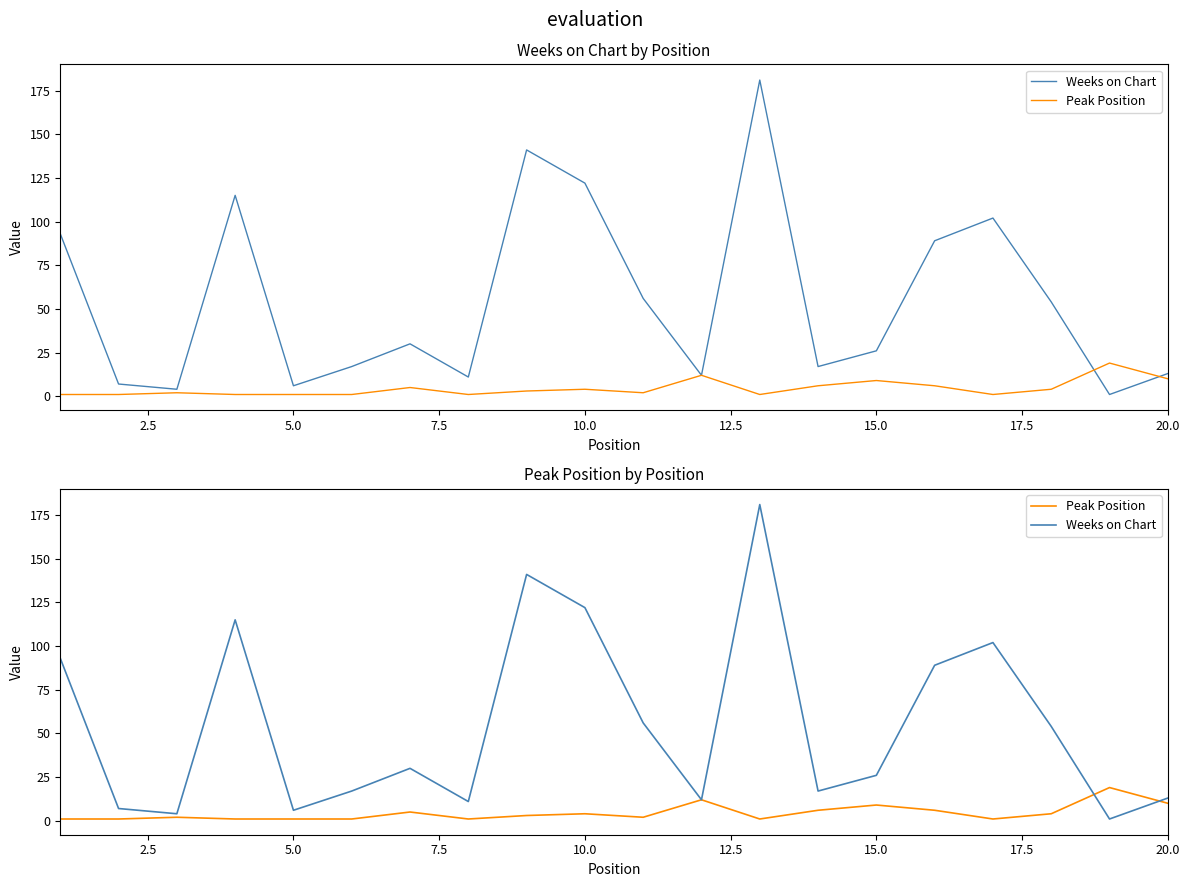

True or false: Peak Position has more than 1 interior local peaks.

True